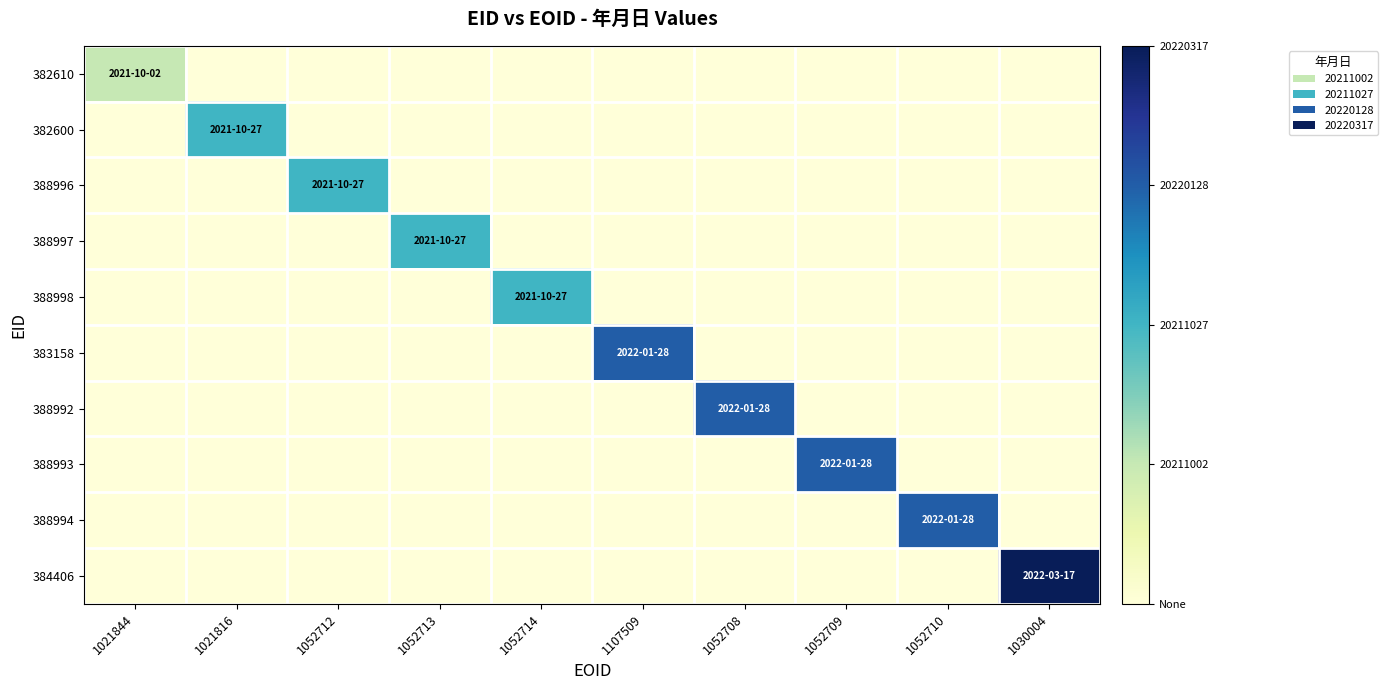

At which category is the sum across all series the highest?

1030004